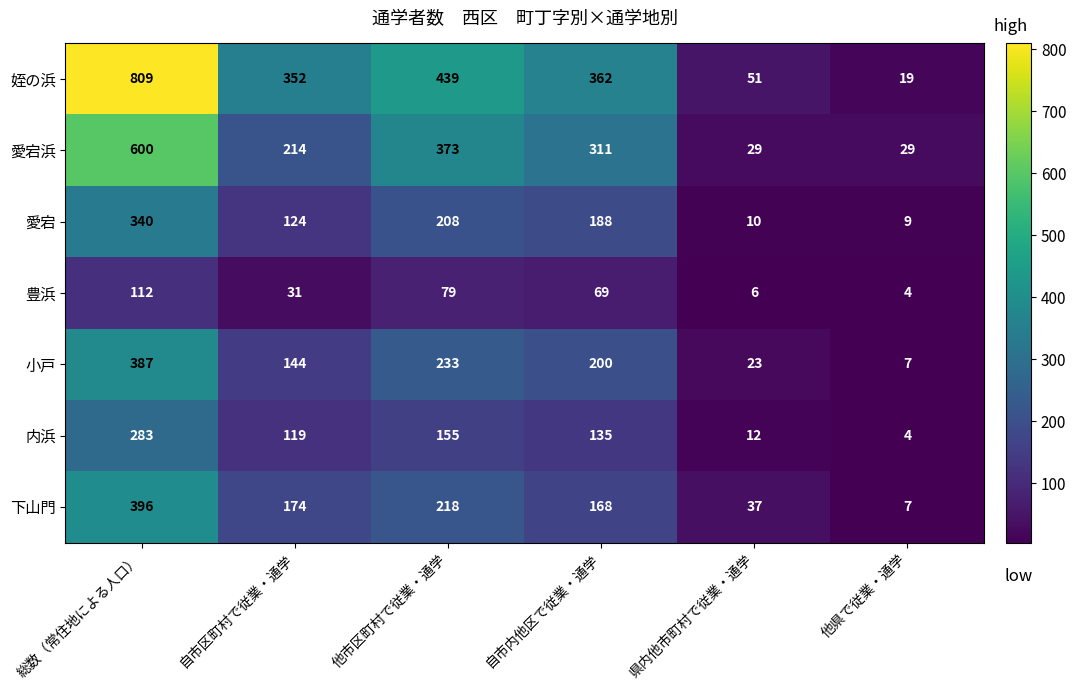

What is the difference between the 内浜 values at 自市区町村で従業・通学 and 県内他市町村で従業・通学?

107